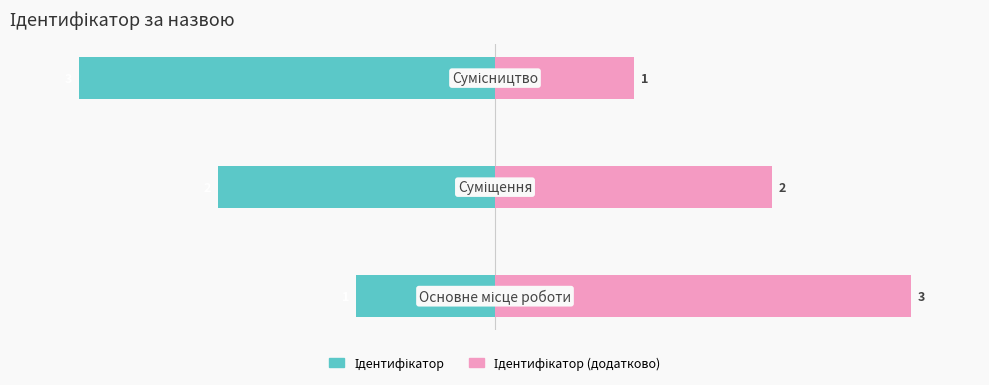

What is the value of the Ідентифікатор (додатково) bar at the 1st from the left?

3